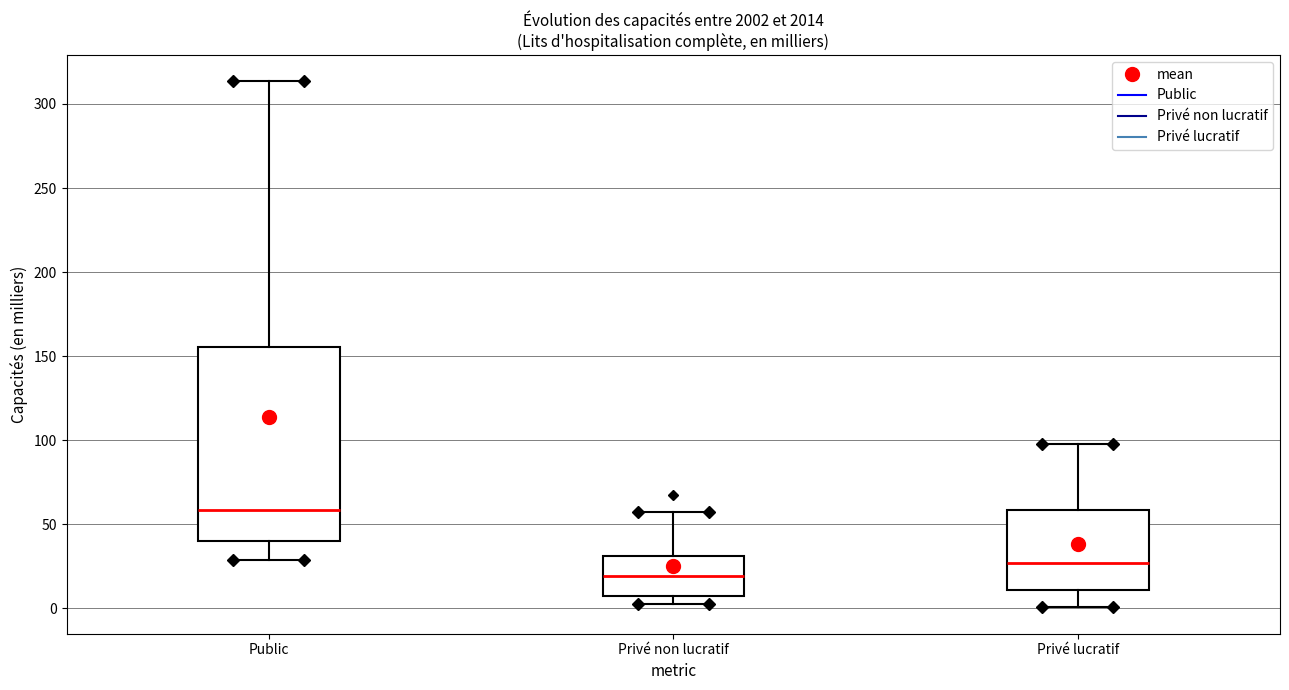

Reading left to right, read every box against the y-axis: the position of its median line, the range the box covers, and the ends of its whiskers. The values are not printed on the chart, so give them approximately, as read against the axis.

Public: median 60, box 40 to 155, whiskers 30 to 315
Privé non lucratif: median 20, box 10 to 30, whiskers 0 to 55
Privé lucratif: median 25, box 10 to 60, whiskers 0 to 100